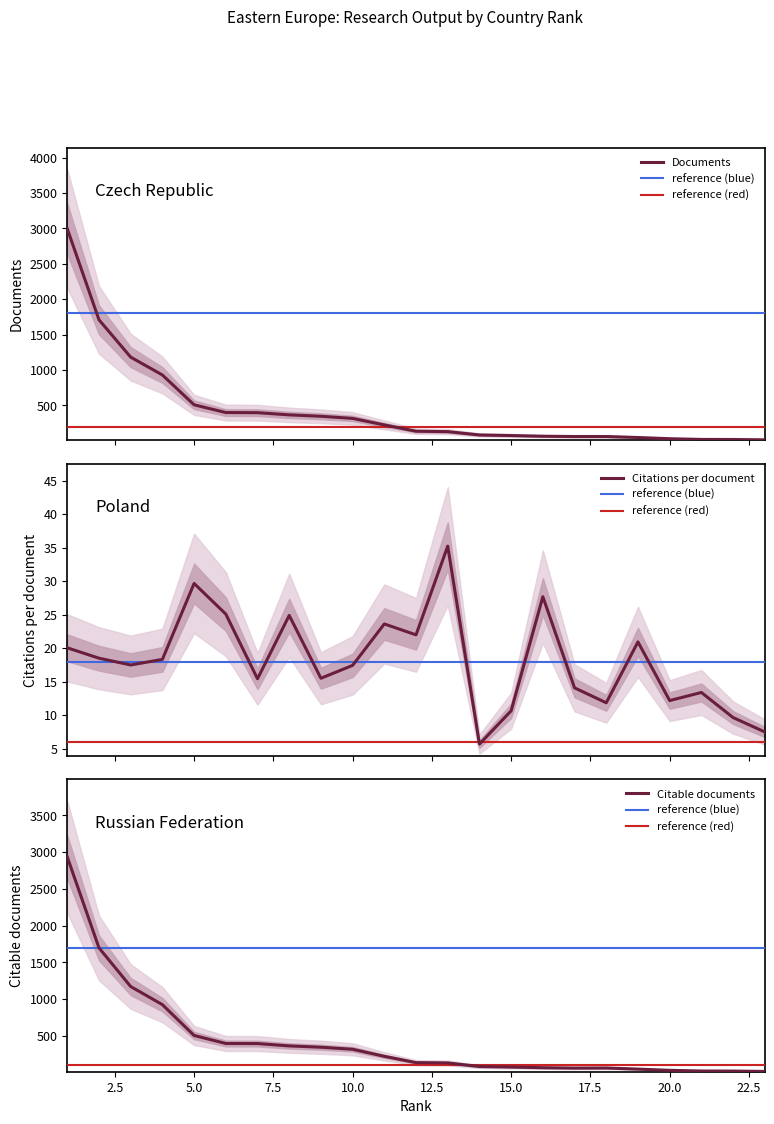

How many values in the Documents series are below 134?

11